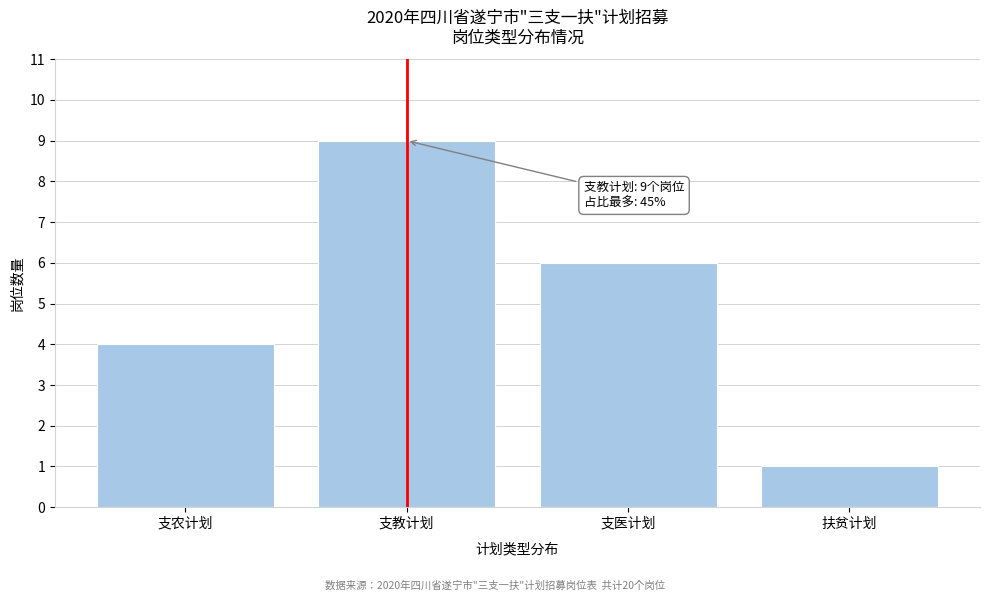

Reading left to right, list all the values displayed in this chart.

4	9	6	1